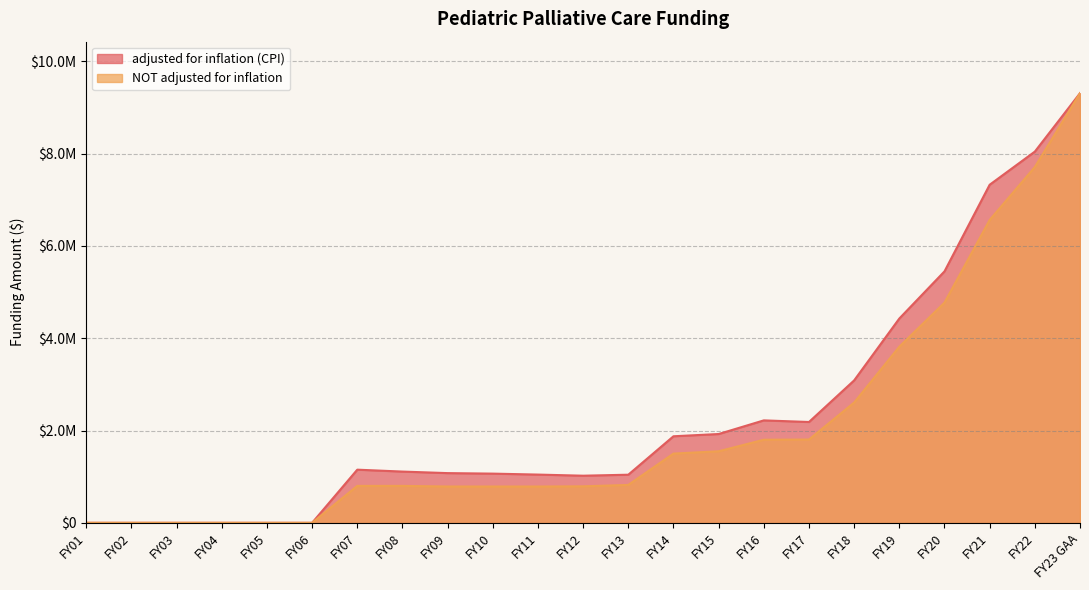

How many data points in NOT adjusted for inflation are less than 800000?

10